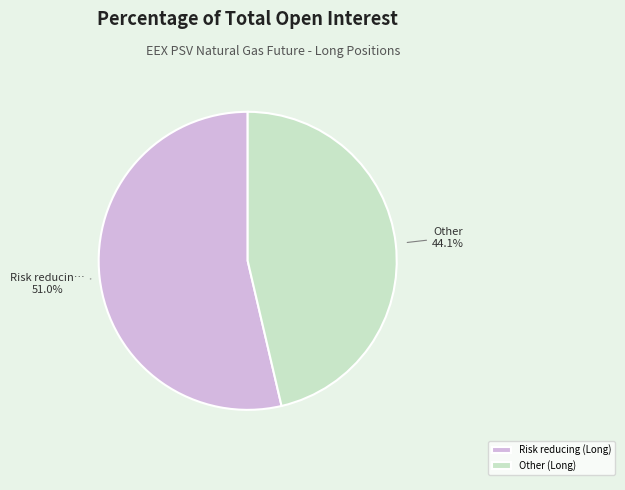

To the nearest percent, what portion does Risk reducing (Long) represent?

54%